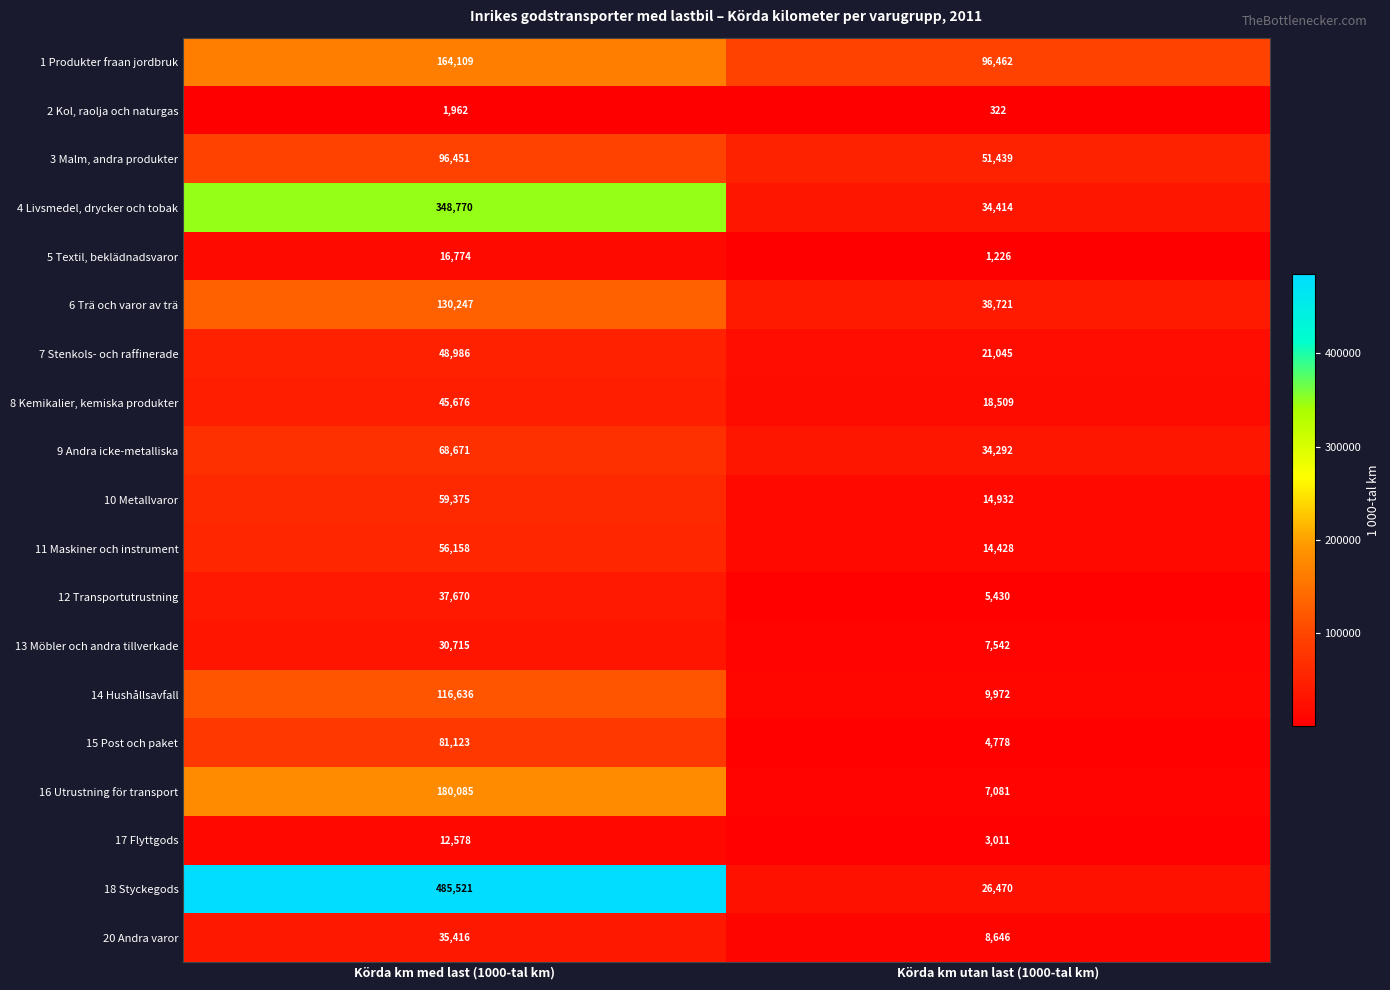

Which series changed the most between Körda km med last (1000-tal km) and Körda km utan last (1000-tal km)?

18 Styckegods